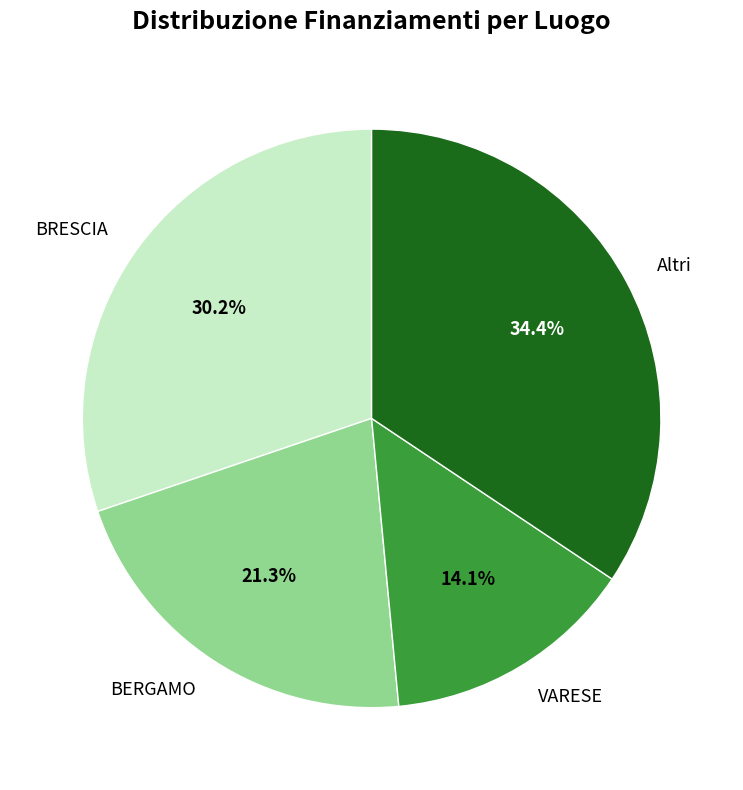

What percentage is the BRESCIA slice, to the nearest percent?

30%